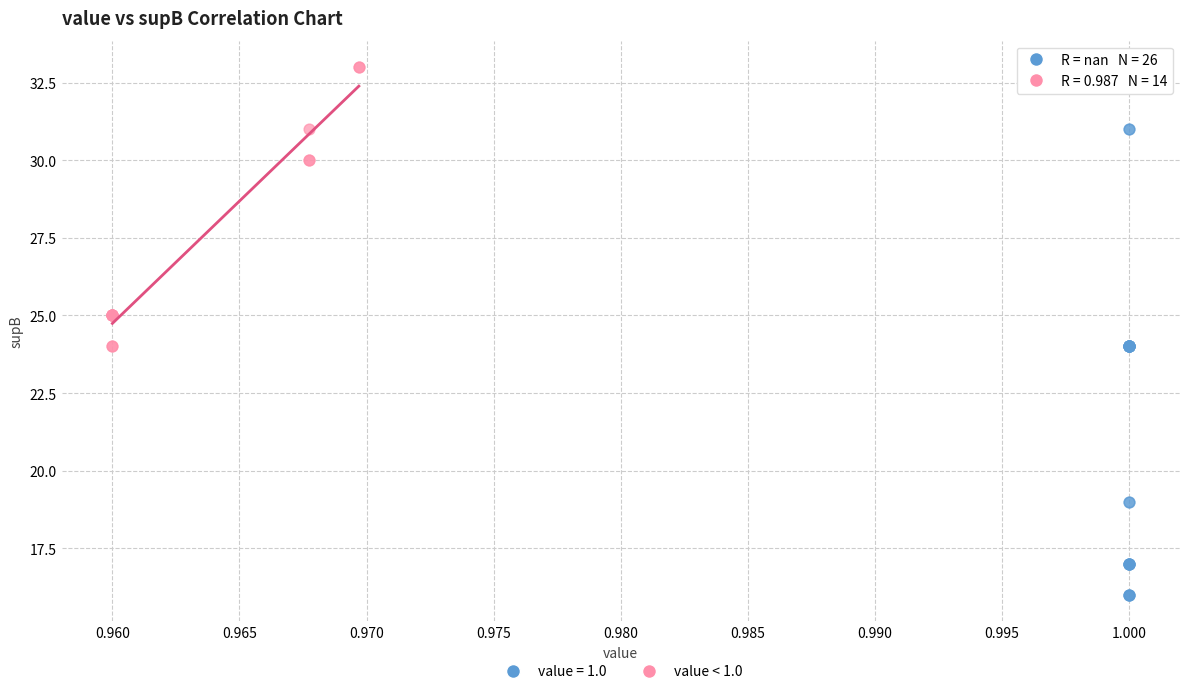

Which series has the largest Y range (max minus min)?

value = 1.0